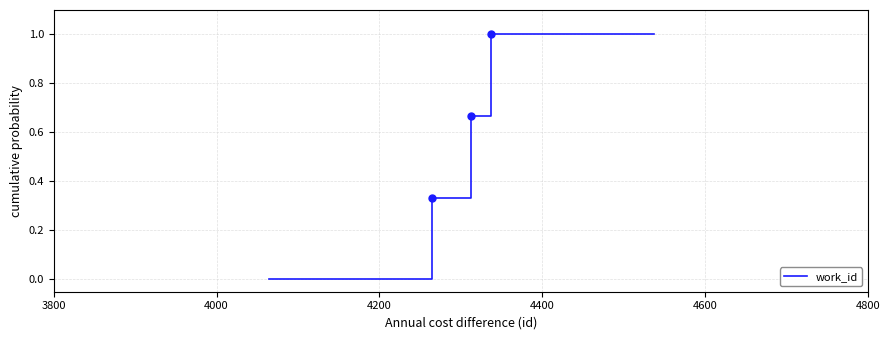

What is the difference between the maximum and minimum values?

1.0